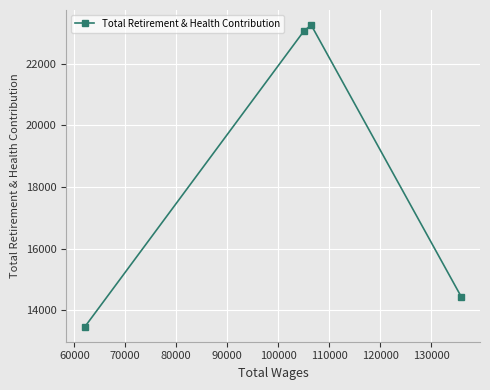

True or false: the data has more than 1 interior local peaks.

False